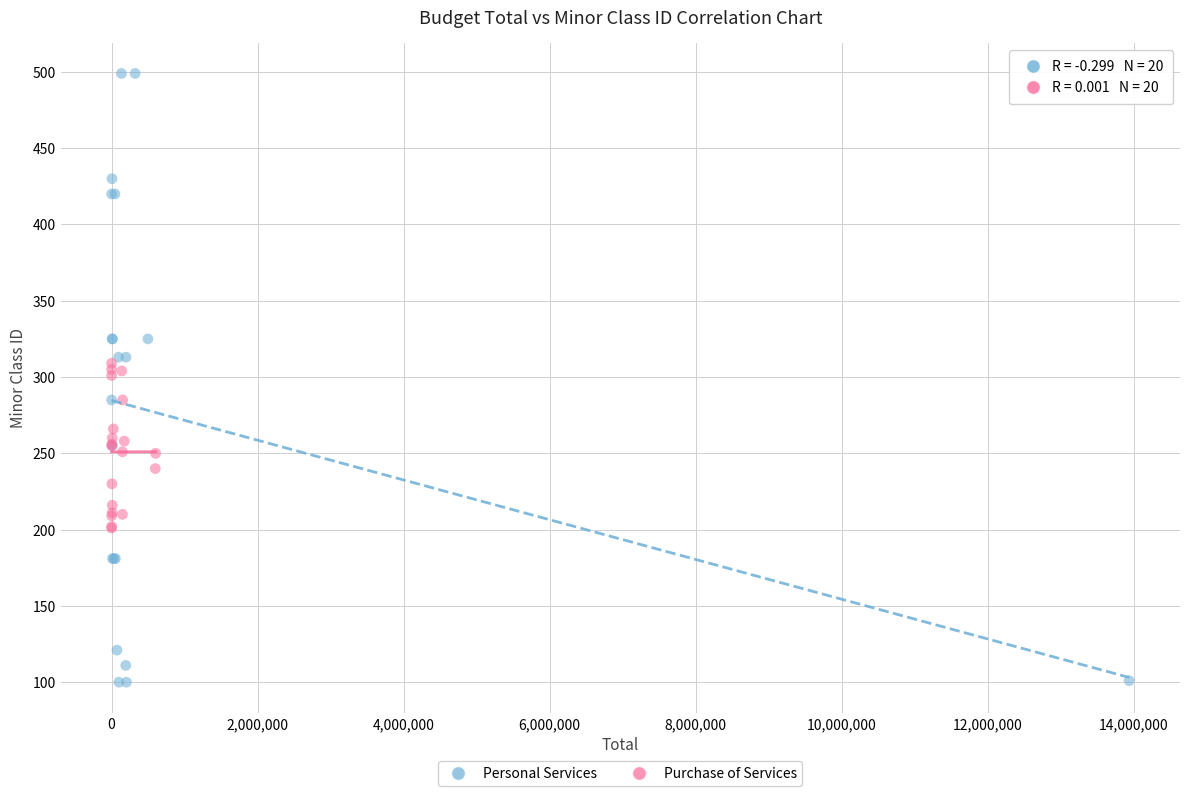

Which series reaches the minimum Y coordinate?

Personal Services